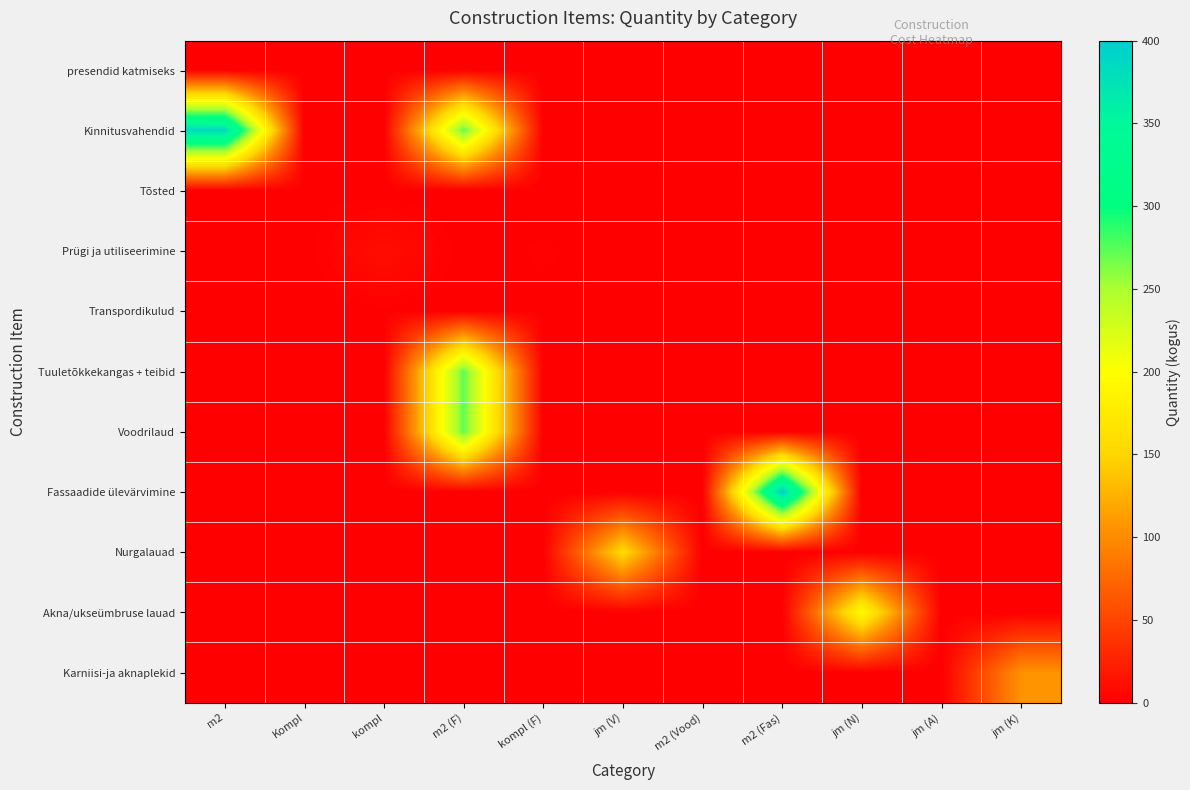

Which series changed the most between jm (V) and jm (A)?

Nurgalauad